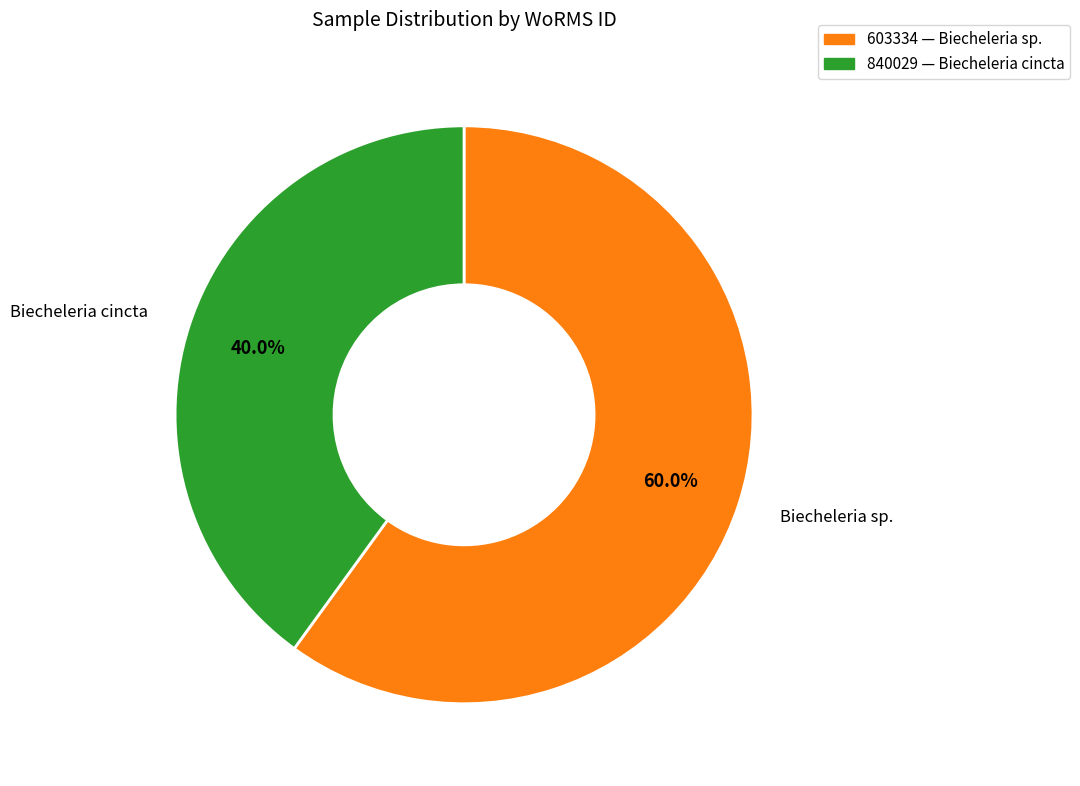

How many segments does this pie chart have?

2